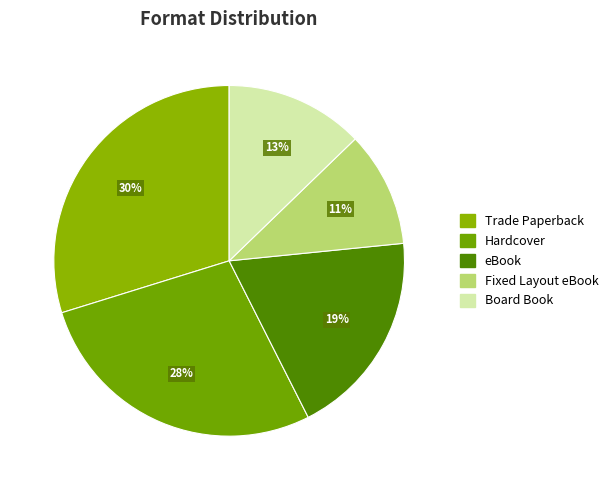

How many segments does this pie chart have?

5